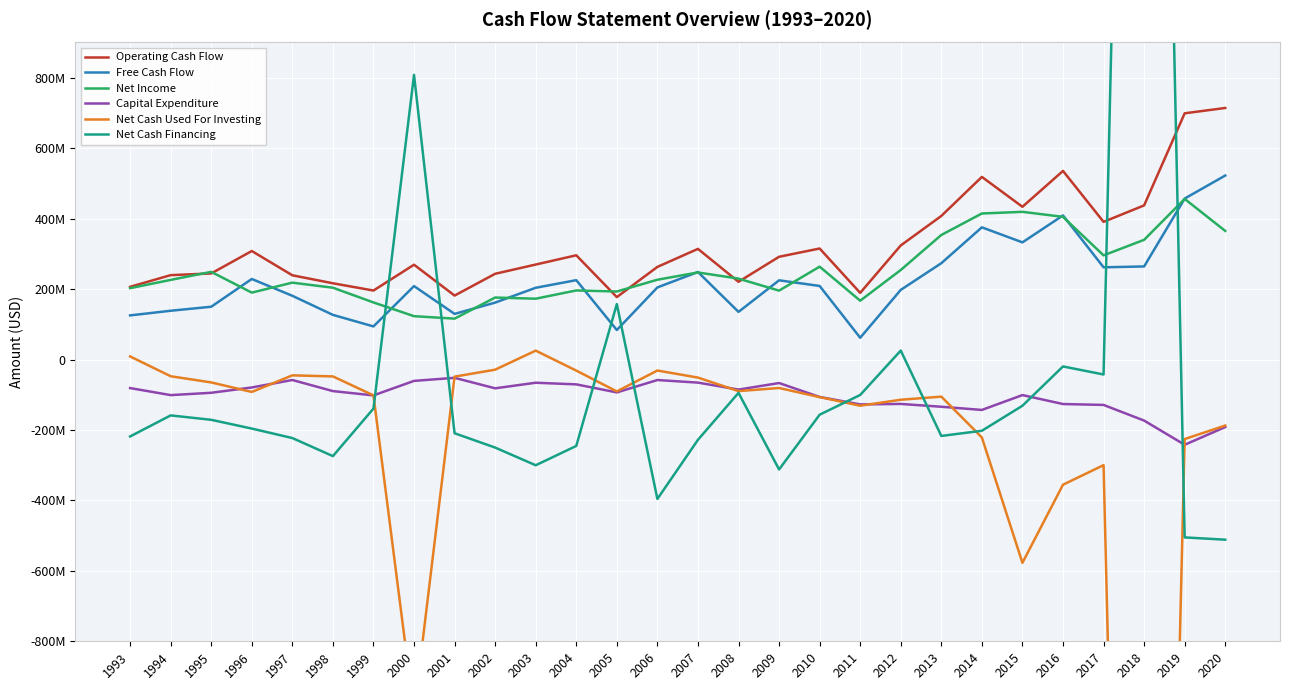

What are all the series names shown in the legend?

Operating Cash Flow, Free Cash Flow, Net Income, Capital Expenditure, Net Cash Used For Investing, Net Cash Financing